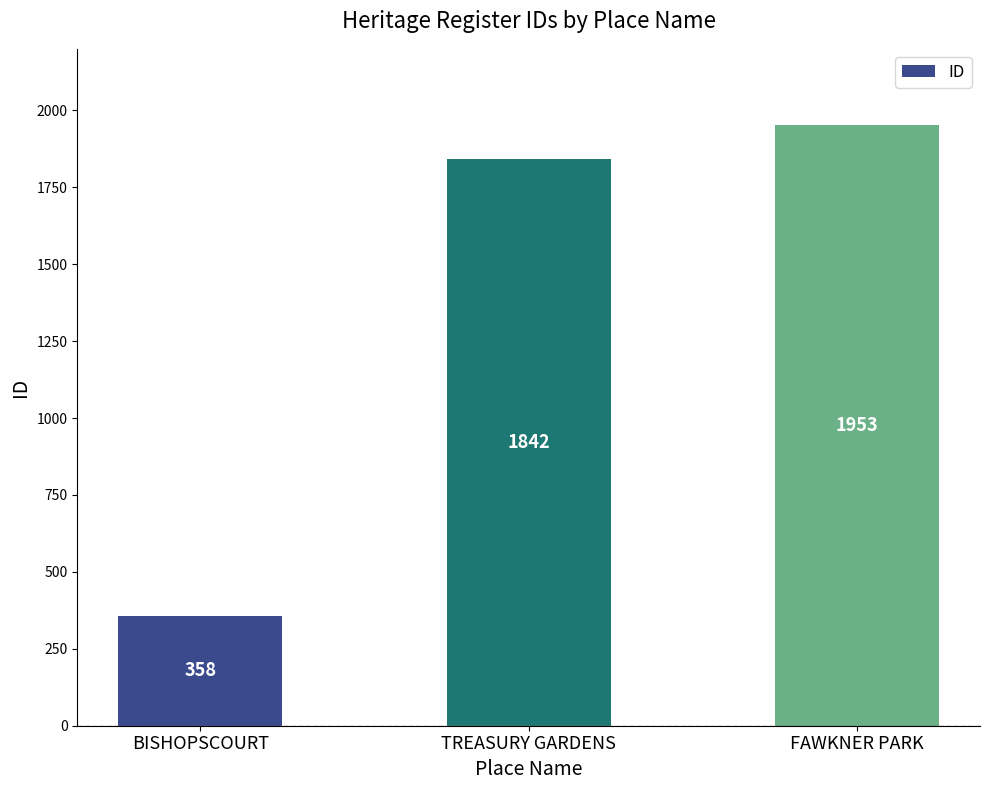

What position from the right is TREASURY GARDENS?

2